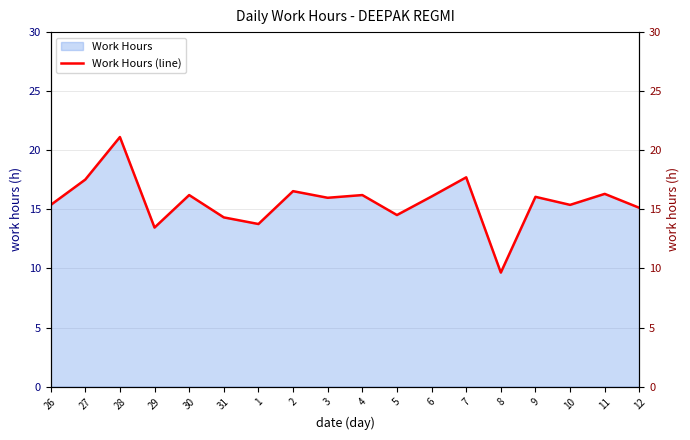

How many points are higher than both their immediate neighbors (excluding endpoints)?

7